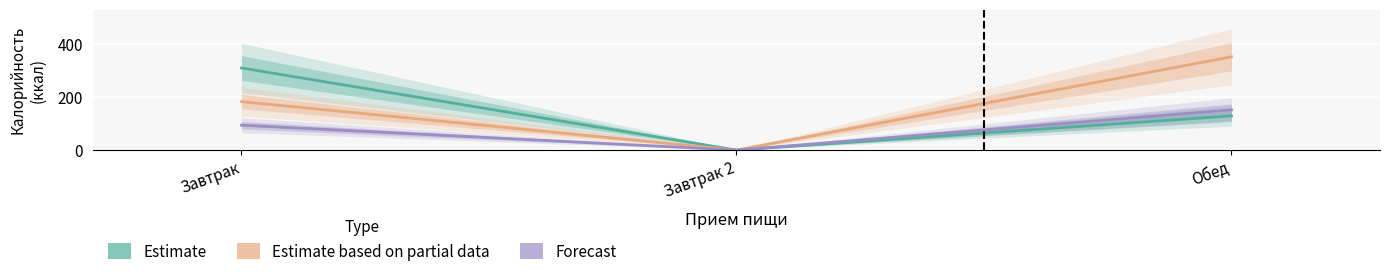

What are all the series names shown in the legend?

Estimate, Estimate based on partial data, Forecast